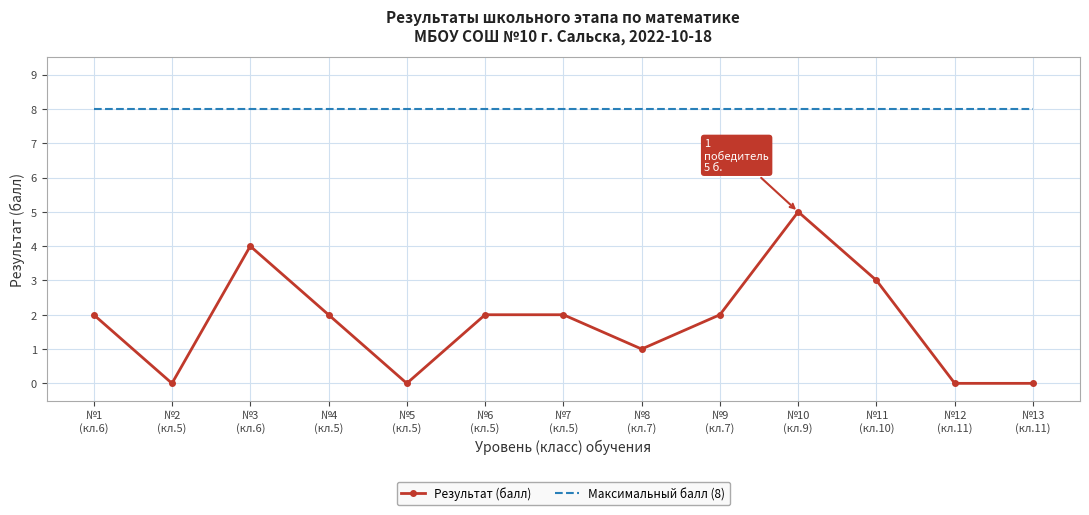

What is the greatest value displayed?

8